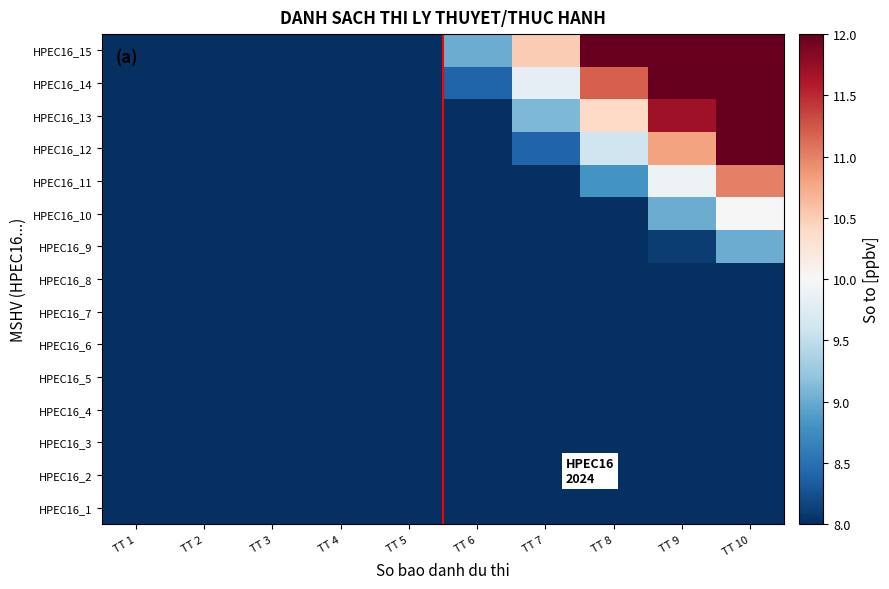

Reading left to right, transcribe all the data shown in this chart.

HPEC16_1: TT 1=0.1	TT 2=0.2	TT 3=0.3	TT 4=0.4	TT 5=0.5	TT 6=0.6	TT 7=0.7	TT 8=0.8	TT 9=0.9	TT 10=1.0
HPEC16_2: TT 1=0.2	TT 2=0.4	TT 3=0.6	TT 4=0.8	TT 5=1.0	TT 6=1.2	TT 7=1.4	TT 8=1.6	TT 9=1.8	TT 10=2.0
HPEC16_3: TT 1=0.3	TT 2=0.6	TT 3=0.9	TT 4=1.2	TT 5=1.5	TT 6=1.8	TT 7=2.1	TT 8=2.4	TT 9=2.7	TT 10=3.0
HPEC16_4: TT 1=0.4	TT 2=0.8	TT 3=1.2	TT 4=1.6	TT 5=2.0	TT 6=2.4	TT 7=2.8	TT 8=3.2	TT 9=3.6	TT 10=4.0
HPEC16_5: TT 1=0.5	TT 2=1.0	TT 3=1.5	TT 4=2.0	TT 5=2.5	TT 6=3.0	TT 7=3.5	TT 8=4.0	TT 9=4.5	TT 10=5.0
HPEC16_6: TT 1=0.6	TT 2=1.2	TT 3=1.8	TT 4=2.4	TT 5=3.0	TT 6=3.6	TT 7=4.2	TT 8=4.8	TT 9=5.4	TT 10=6.0
HPEC16_7: TT 1=0.7	TT 2=1.4	TT 3=2.1	TT 4=2.8	TT 5=3.5	TT 6=4.2	TT 7=4.9	TT 8=5.6	TT 9=6.3	TT 10=7.0
HPEC16_8: TT 1=0.8	TT 2=1.6	TT 3=2.4	TT 4=3.2	TT 5=4.0	TT 6=4.8	TT 7=5.6	TT 8=6.4	TT 9=7.2	TT 10=8.0
HPEC16_9: TT 1=0.9	TT 2=1.8	TT 3=2.7	TT 4=3.6	TT 5=4.5	TT 6=5.4	TT 7=6.3	TT 8=7.2	TT 9=8.1	TT 10=9.0
HPEC16_10: TT 1=1.0	TT 2=2.0	TT 3=3.0	TT 4=4.0	TT 5=5.0	TT 6=6.0	TT 7=7.0	TT 8=8.0	TT 9=9.0	TT 10=10.0
HPEC16_11: TT 1=1.1	TT 2=2.2	TT 3=3.3	TT 4=4.4	TT 5=5.5	TT 6=6.6	TT 7=7.7	TT 8=8.8	TT 9=9.9	TT 10=11.0
HPEC16_12: TT 1=1.2	TT 2=2.4	TT 3=3.6	TT 4=4.8	TT 5=6.0	TT 6=7.2	TT 7=8.4	TT 8=9.6	TT 9=10.8	TT 10=12.0
HPEC16_13: TT 1=1.3	TT 2=2.6	TT 3=3.9	TT 4=5.2	TT 5=6.5	TT 6=7.8	TT 7=9.1	TT 8=10.4	TT 9=11.7	TT 10=13.0
HPEC16_14: TT 1=1.4	TT 2=2.8	TT 3=4.2	TT 4=5.6	TT 5=7.0	TT 6=8.4	TT 7=9.8	TT 8=11.2	TT 9=12.6	TT 10=14.0
HPEC16_15: TT 1=1.5	TT 2=3.0	TT 3=4.5	TT 4=6.0	TT 5=7.5	TT 6=9.0	TT 7=10.5	TT 8=12.0	TT 9=13.5	TT 10=15.0